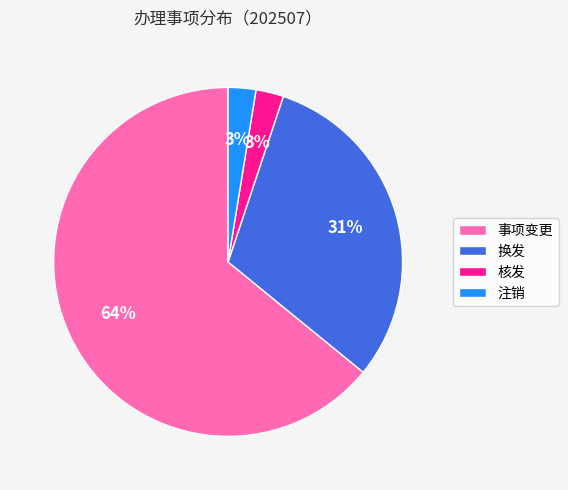

Is there any slice that represents more than half of the pie?

Yes